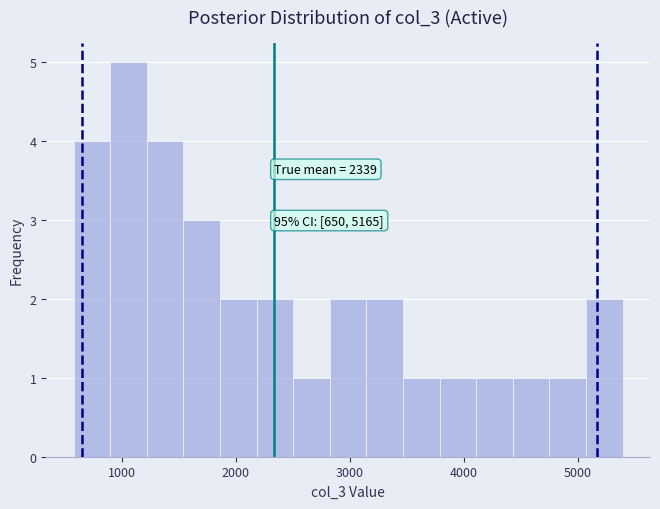

Read against the x-axis, roughly where is the centre of the tallest bar?

1100